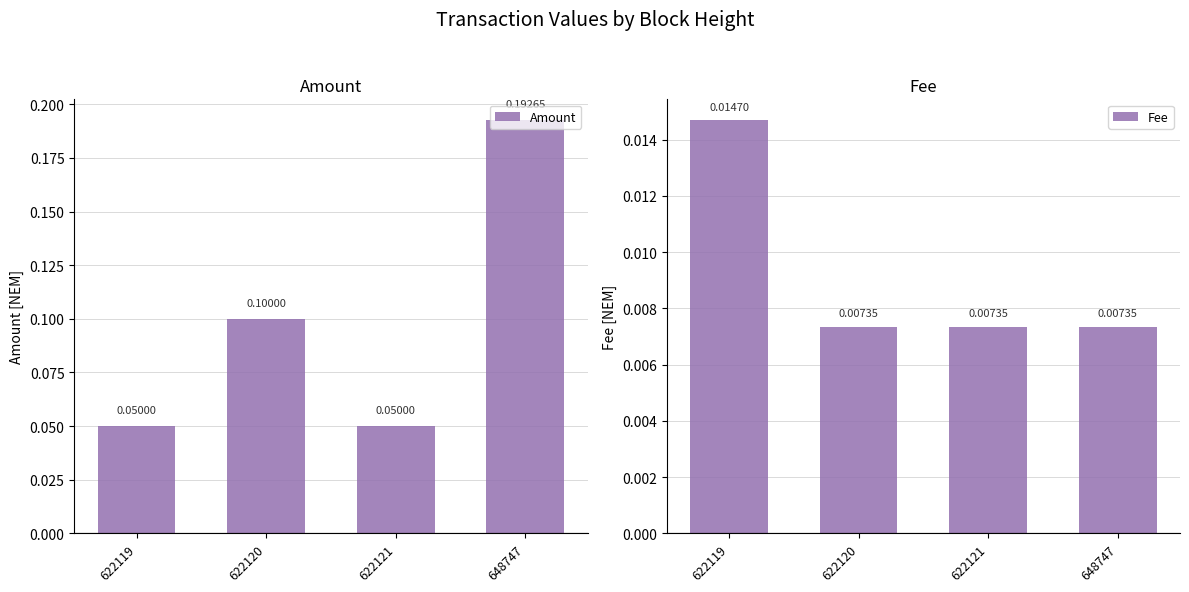

How many data points does each series have?

4